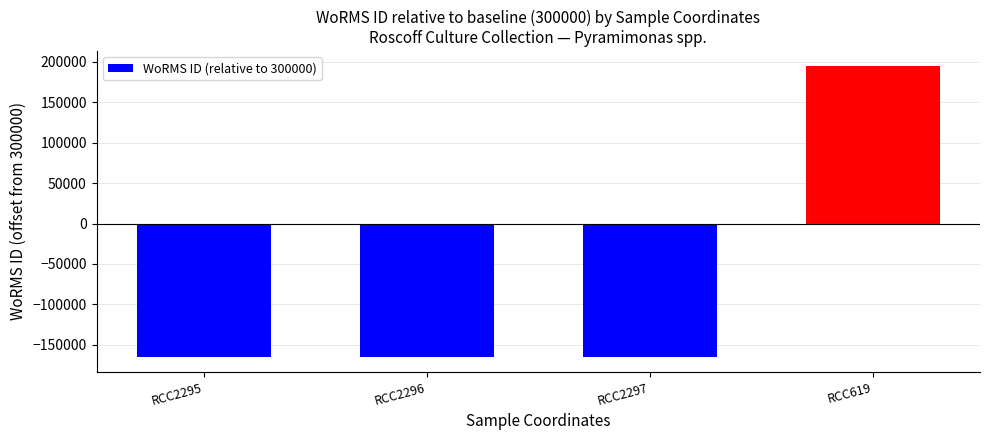

The chart shows a value of -165471 at RCC2295. True or false?

True